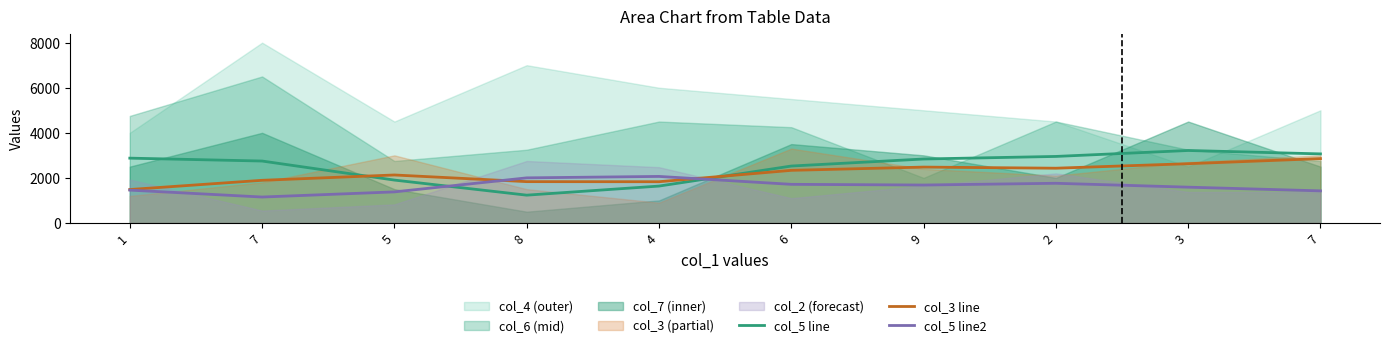

After their last crossing, which series has the higher values: col_5 or col_5_line?

col_5